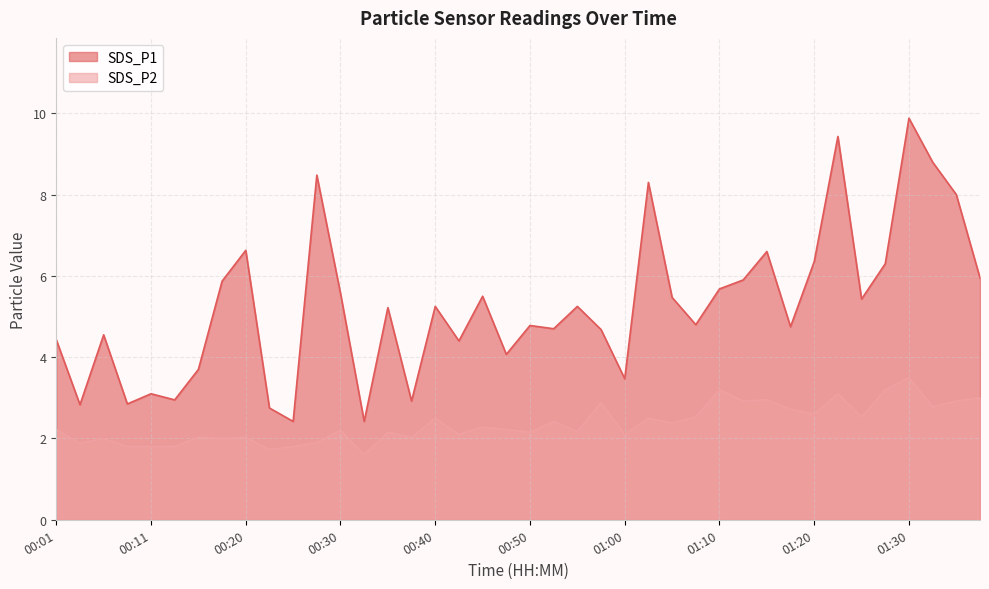

Reading left to right, extract all data points from this chart.

SDS_P1: 00:01=4.4	00:03=2.8	00:06=4.5	00:08=2.9	00:11=3.1	00:13=3.0	00:16=3.7	00:18=5.9	00:20=6.6	00:23=2.8	00:25=2.4	00:28=8.5	00:30=5.6	00:33=2.4	00:35=5.2	00:37=2.9	00:40=5.2	00:42=4.4	00:45=5.5	00:47=4.1	00:50=4.8	00:52=4.7	00:55=5.2	00:57=4.7	01:00=3.5	01:02=8.3	01:05=5.5	01:07=4.8	01:10=5.7	01:12=5.9	01:15=6.6	01:17=4.8	01:20=6.3	01:23=9.4	01:25=5.4	01:27=6.3	01:30=9.9	01:32=8.8	01:35=8.0	01:37=6.0
SDS_P2: 00:01=2.2	00:03=1.9	00:06=2.0	00:08=1.8	00:11=1.8	00:13=1.8	00:16=2.0	00:18=2.0	00:20=2.0	00:23=1.7	00:25=1.8	00:28=1.9	00:30=2.2	00:33=1.6	00:35=2.1	00:37=2.0	00:40=2.5	00:42=2.1	00:45=2.3	00:47=2.2	00:50=2.1	00:52=2.4	00:55=2.2	00:57=2.9	01:00=2.1	01:02=2.5	01:05=2.4	01:07=2.5	01:10=3.2	01:12=2.9	01:15=3.0	01:17=2.7	01:20=2.6	01:23=3.1	01:25=2.5	01:27=3.2	01:30=3.5	01:32=2.8	01:35=2.9	01:37=3.0